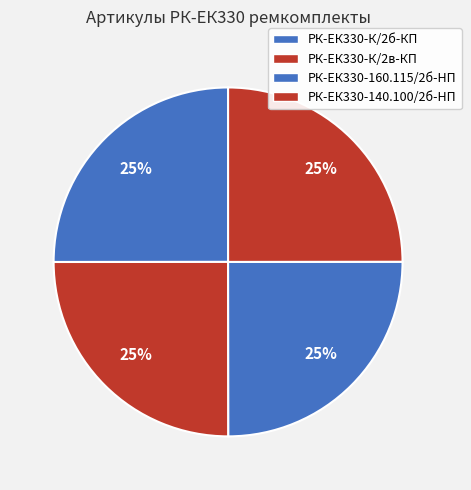

Count the number of slices in the pie.

4